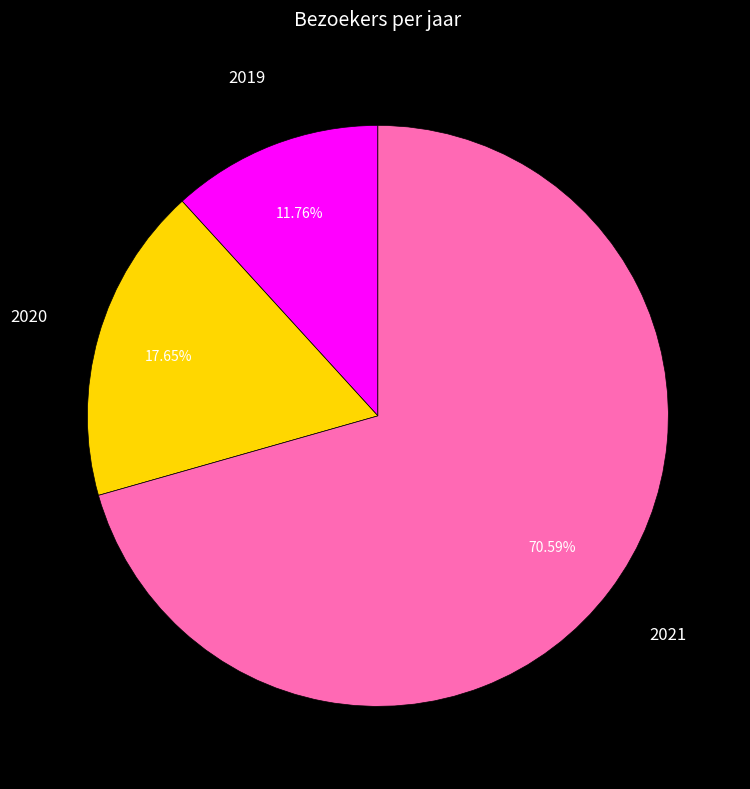

Does any single category account for the majority?

Yes